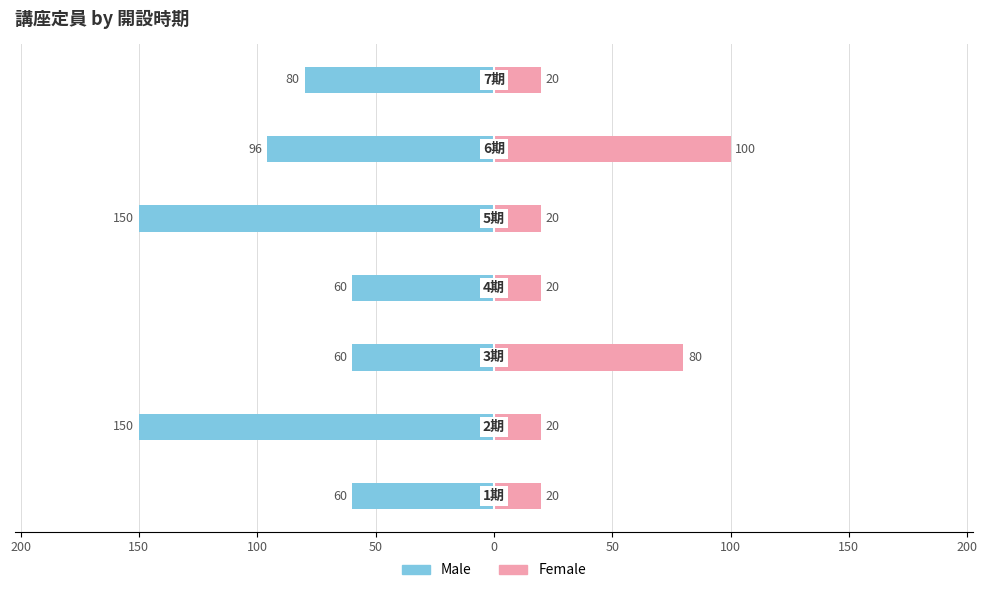

How many groups of bars are there?

7